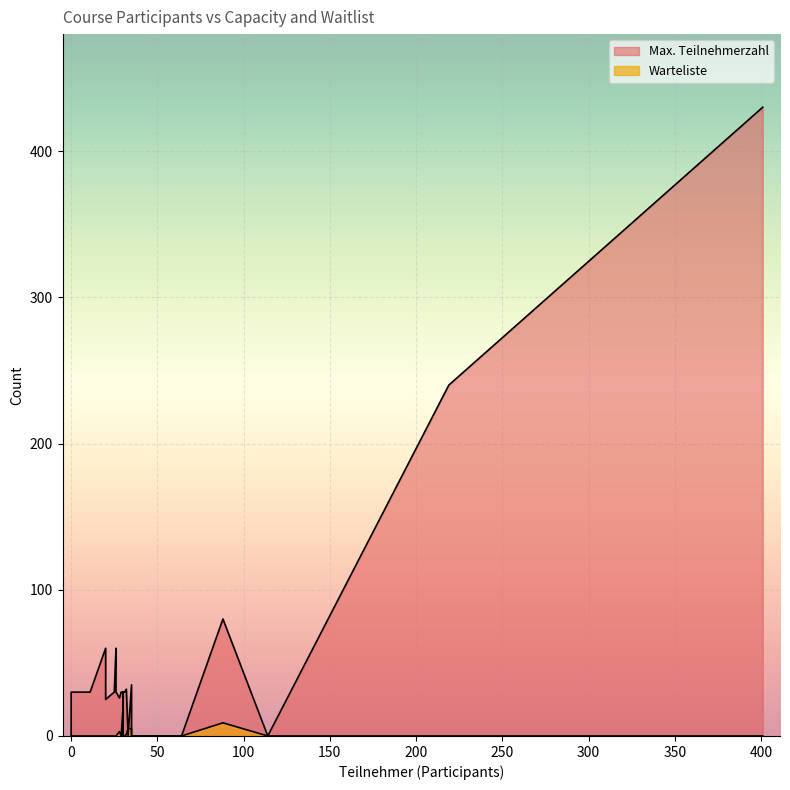

How many data points does each series have?

27